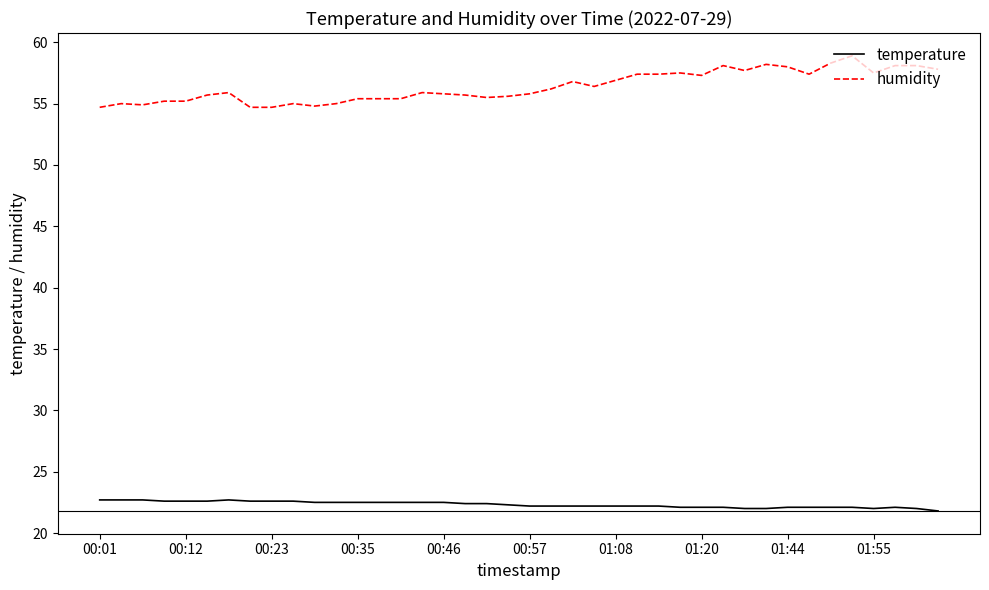

True or false: temperature and humidity intersect in this chart.

False